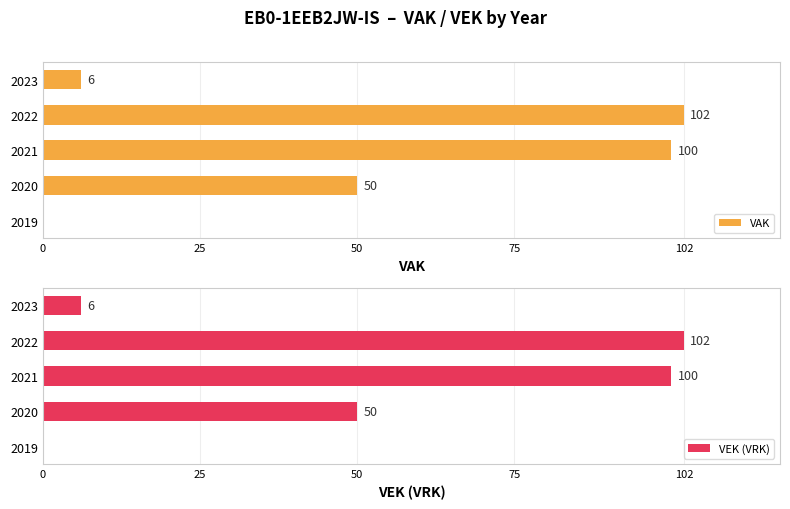

Is it true that VAK equals 44 at 50?

False